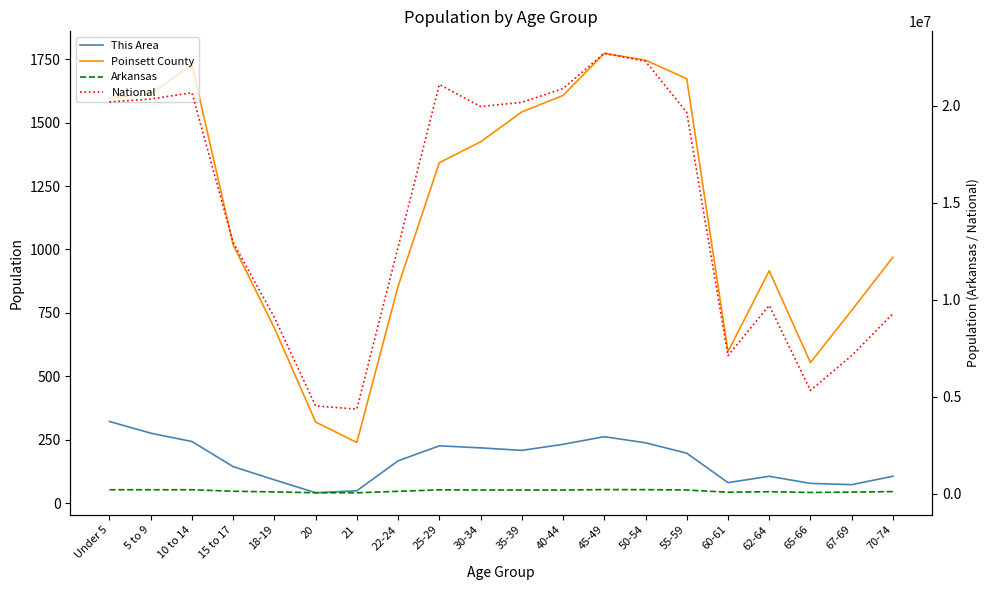

At which category does Arkansas reach its first local peak?

10 to 14